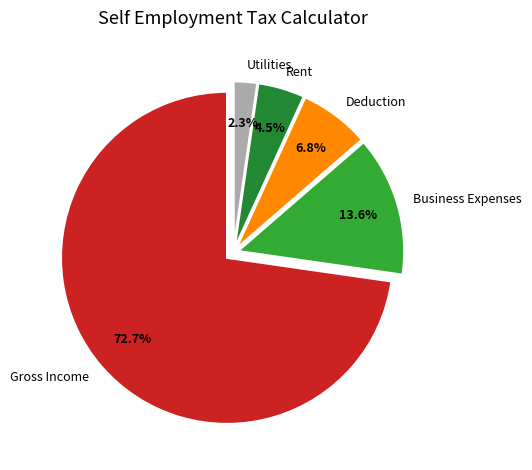

Approximately how many times larger is the value at Utilities compared to Deduction?

0.3